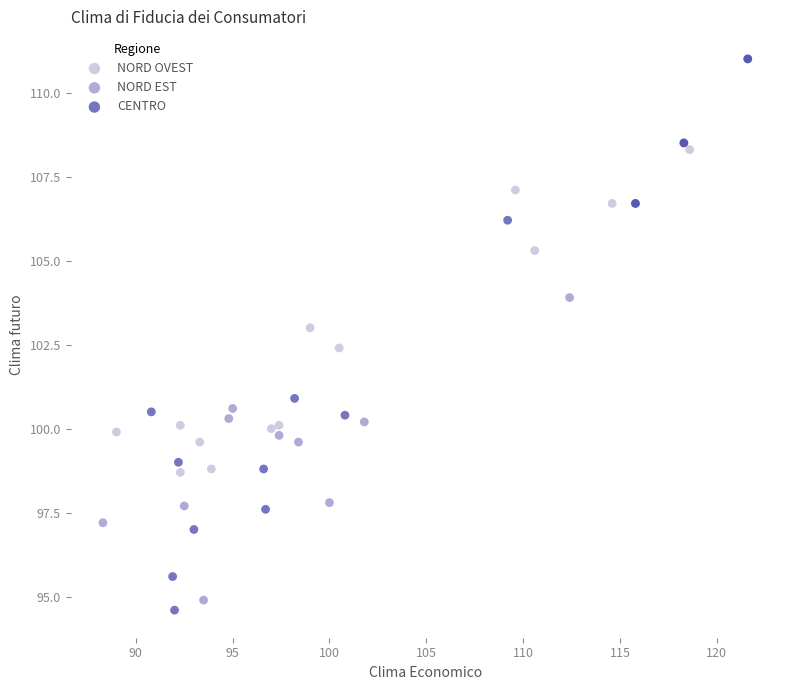

What are all the series names shown in the legend?

NORD OVEST, NORD EST, CENTRO